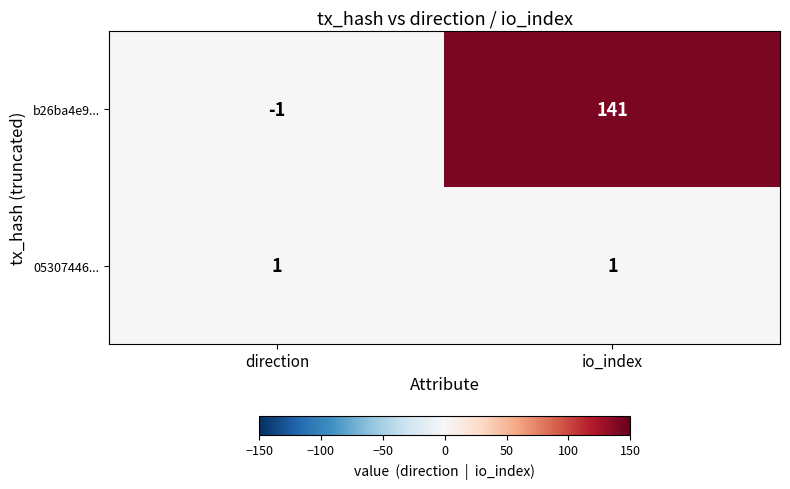

List the series in order of their peak value, lowest first.

05307446..., b26ba4e9...